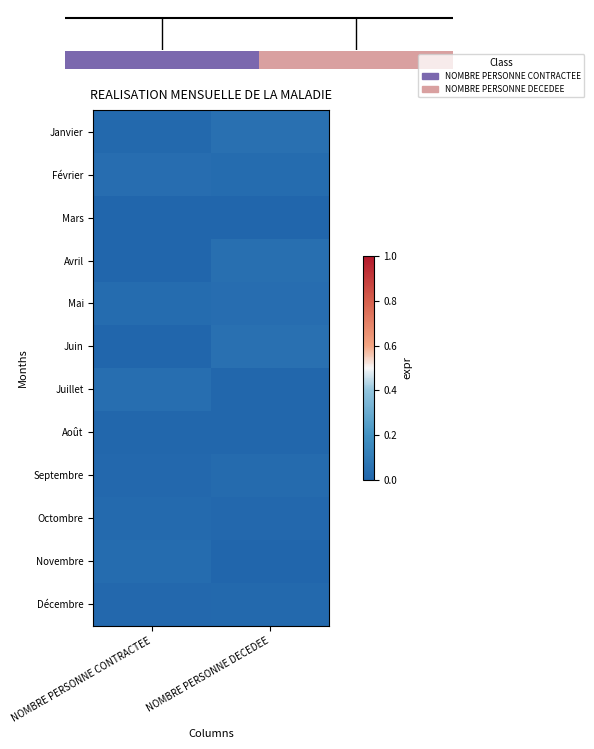

How many Février values are between 0 and 1?

2